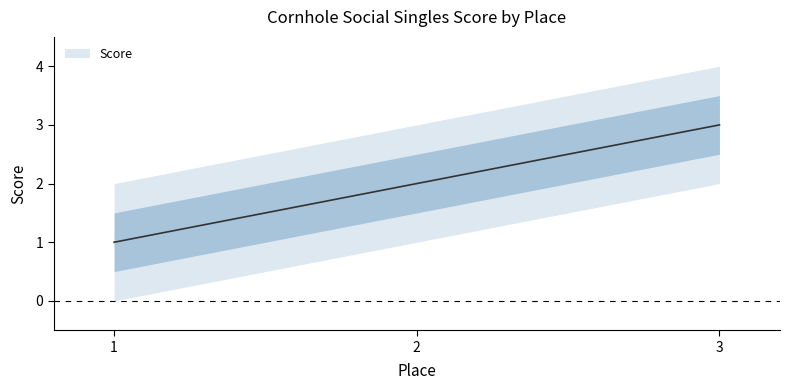

Where is the data nearest to the value 2?

2